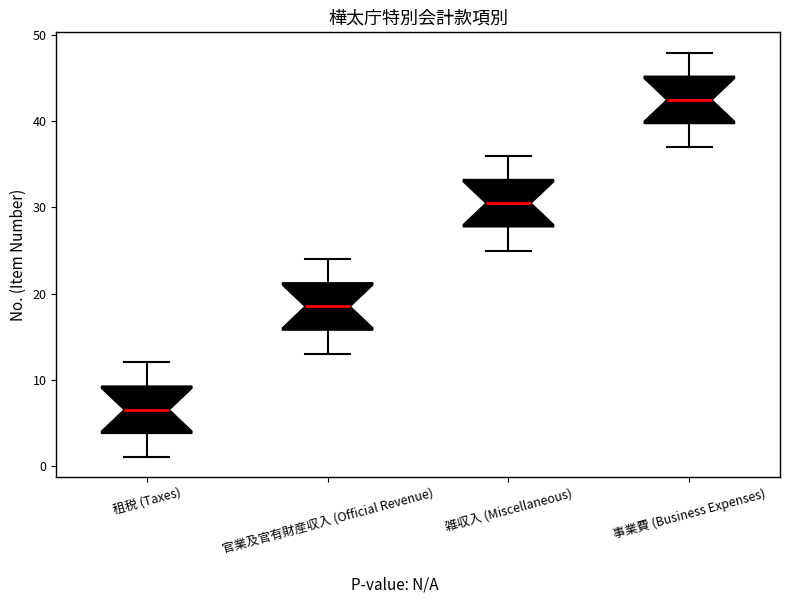

Where is the upper edge of the box for 官業及官有財産収入 (Official Revenue) on the y-axis? The values are not printed on the chart, so give them approximately, as read against the axis.

21